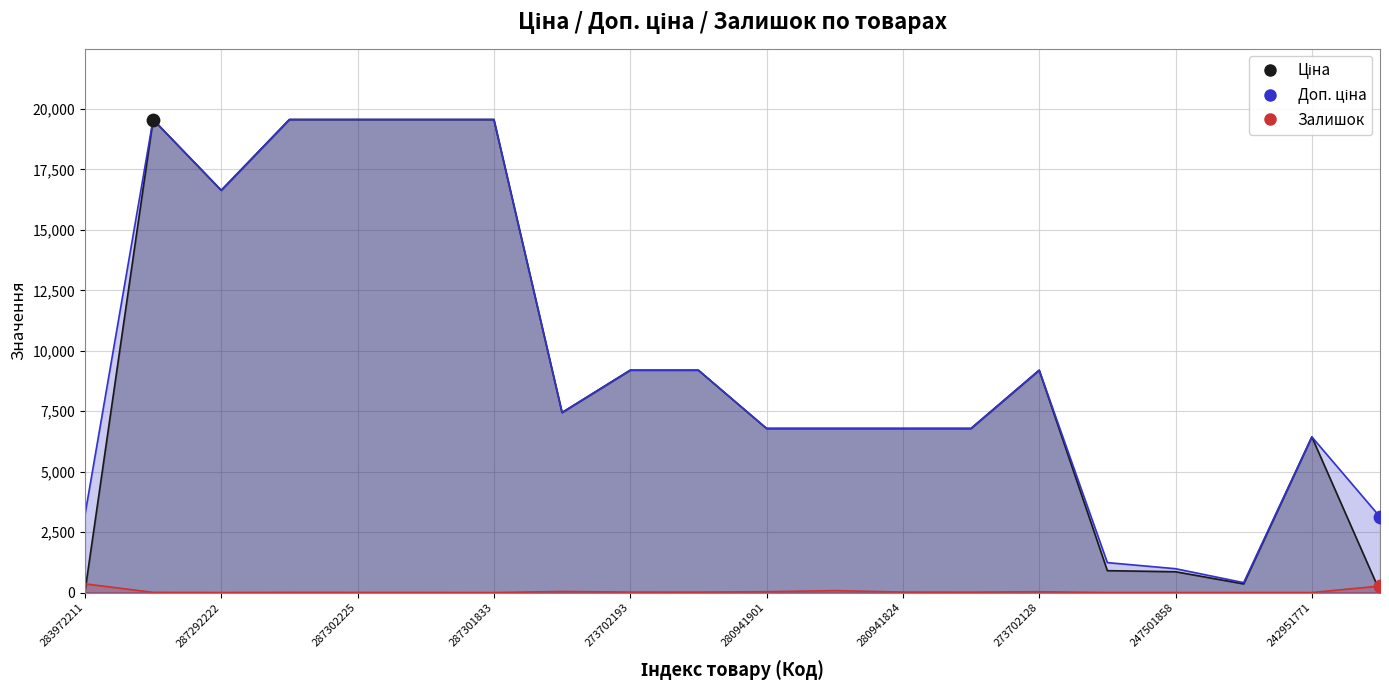

What are all the series names shown in the legend?

Ціна, Доп. ціна, Залишок